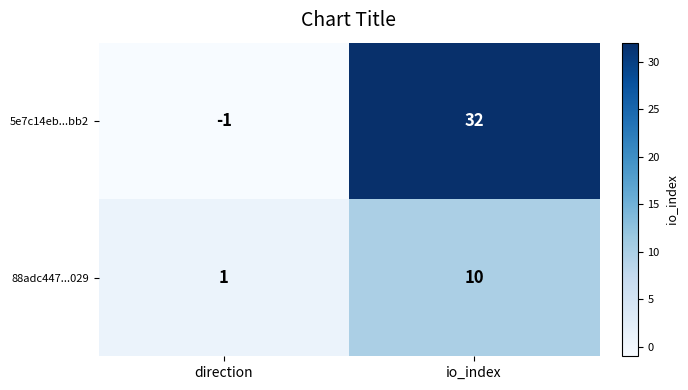

Read the 5e7c14eb...bb2 value at io_index.

32